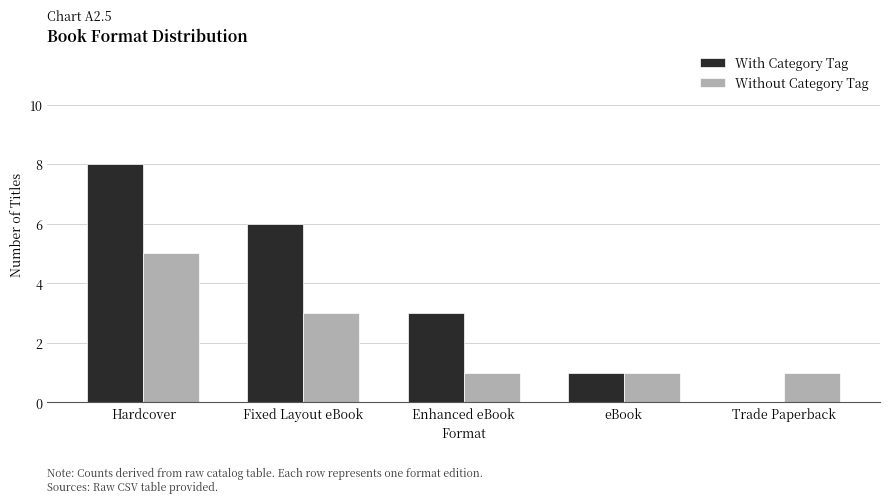

Reading left to right, transcribe all the data shown in this chart.

With Category Tag: 8	6	3	1	0
Without Category Tag: 5	3	1	1	1